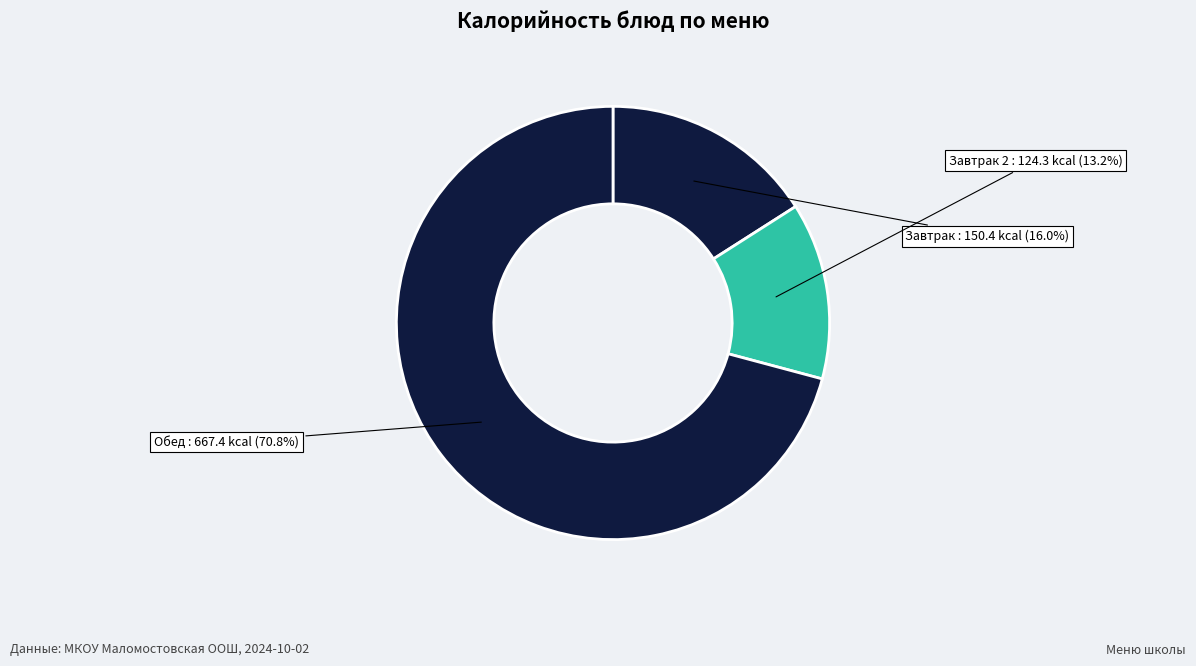

Rank the categories by value from lowest to highest.

Завтрак 2, Завтрак, Обед